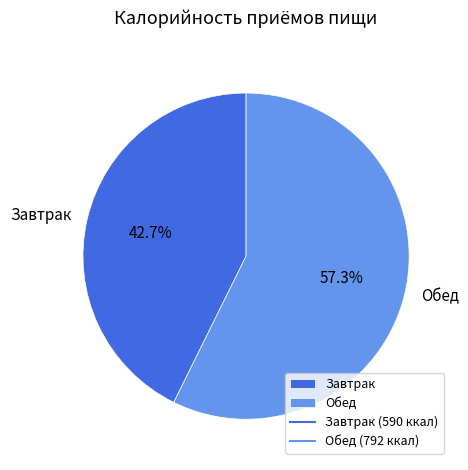

What is the majority slice?

Обед